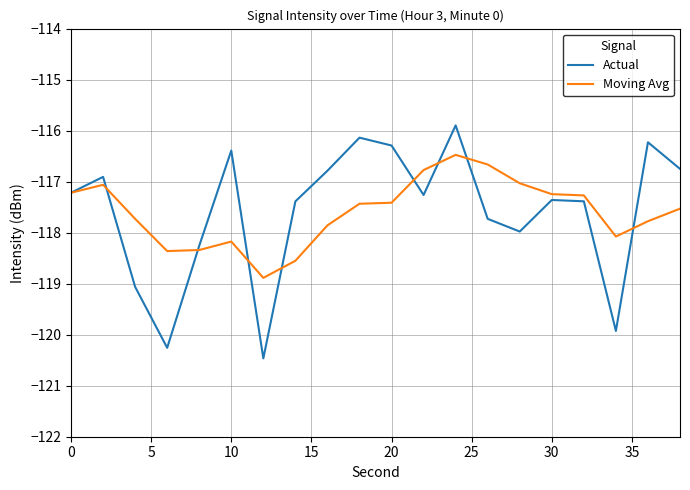

What is the smallest value displayed?

-120.5